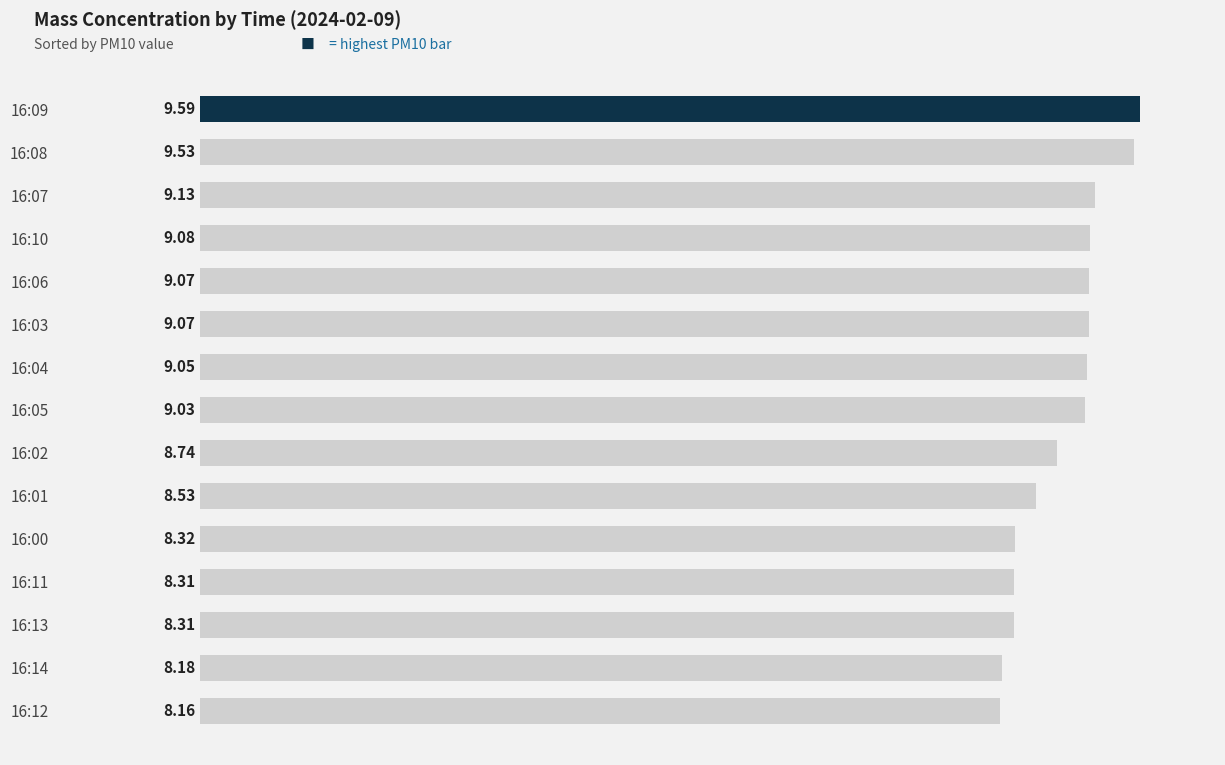

What is the sum of all values?

132.1